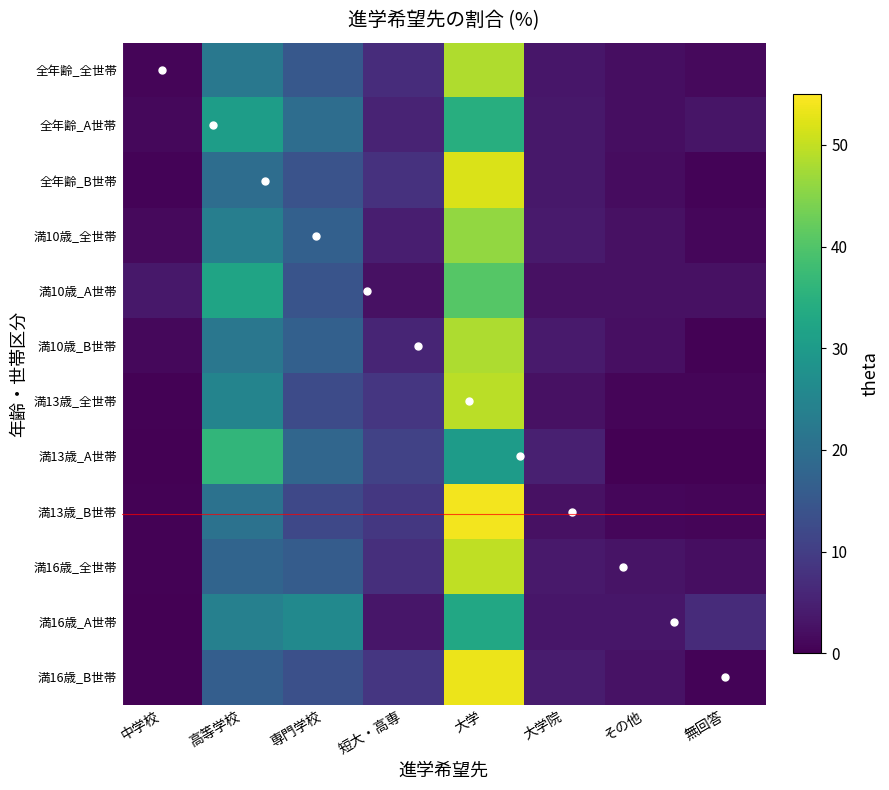

How many values in the 全世帯 series exceed 7?

3